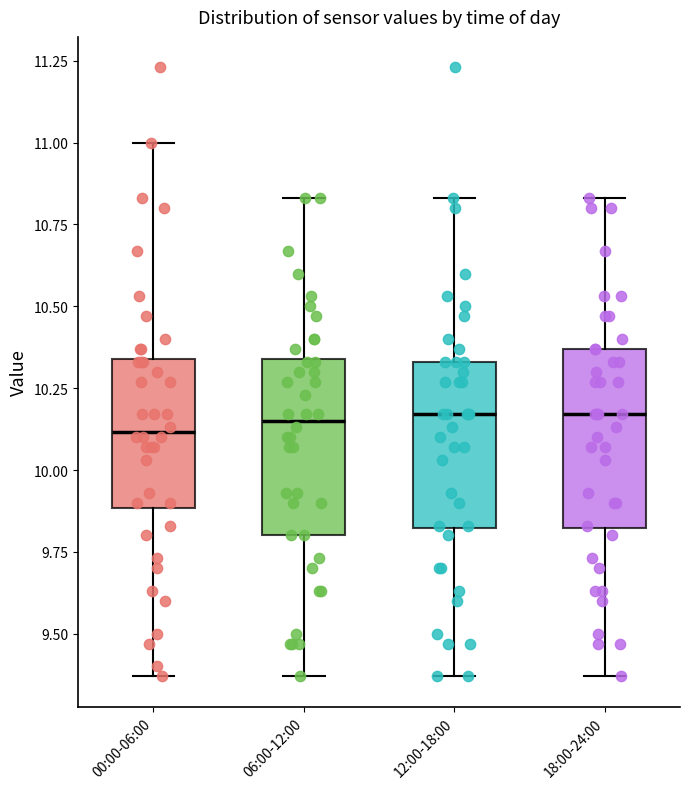

Reading left to right, transcribe this box plot: for each box, give where its median line is, the range the box spans, and where its two whiskers end, as read against the y-axis. The values are not printed on the chart, so give them approximately, as read against the axis.

00:00-06:00: median 10.10, box 9.90 to 10.35, whiskers 9.35 to 11.00
06:00-12:00: median 10.15, box 9.80 to 10.35, whiskers 9.35 to 10.85
12:00-18:00: median 10.15, box 9.80 to 10.35, whiskers 9.35 to 10.85
18:00-24:00: median 10.15, box 9.80 to 10.35, whiskers 9.35 to 10.85